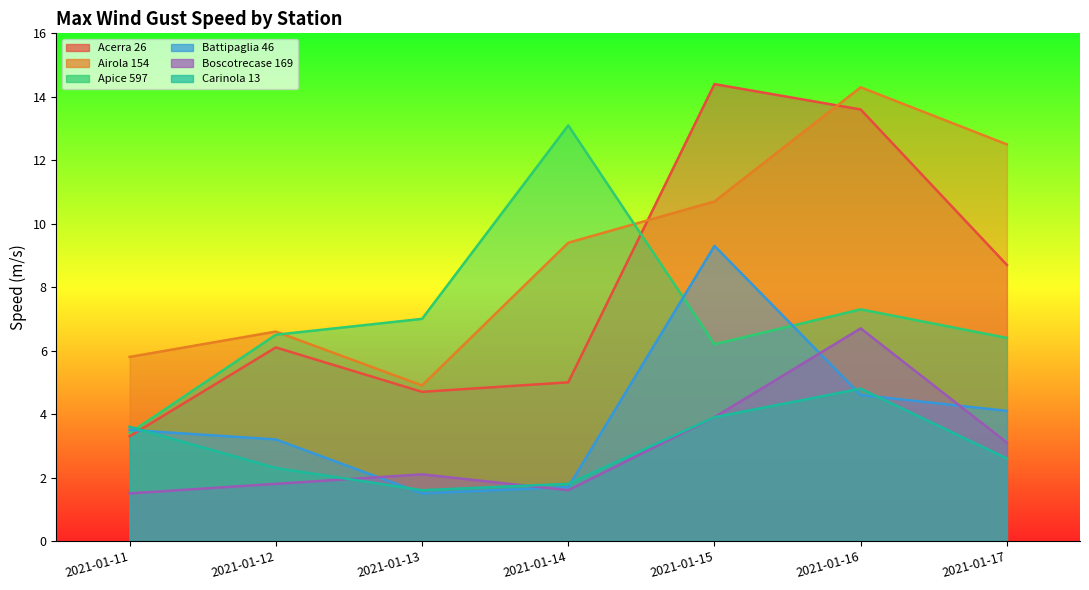

What is the value of the Apice 597 point at the 2nd from the left?

6.5